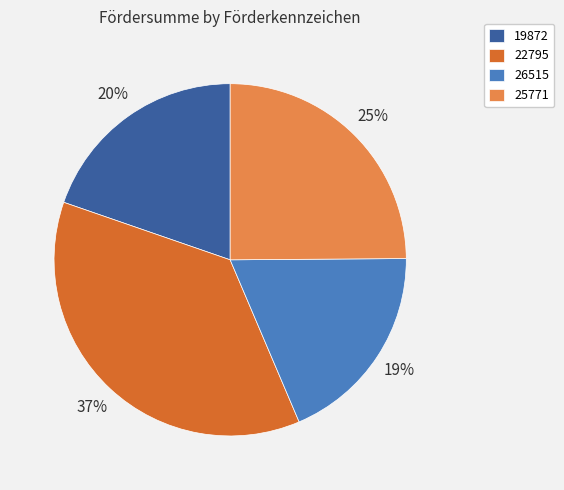

Is it true that 25771 is 25% of the pie?

True